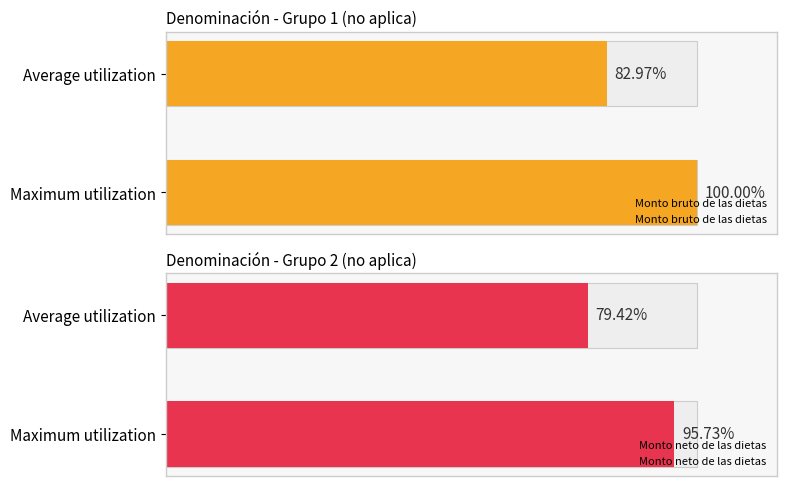

What is the difference between the maximum and minimum values in the Monto bruto de las dietas series?

17.0